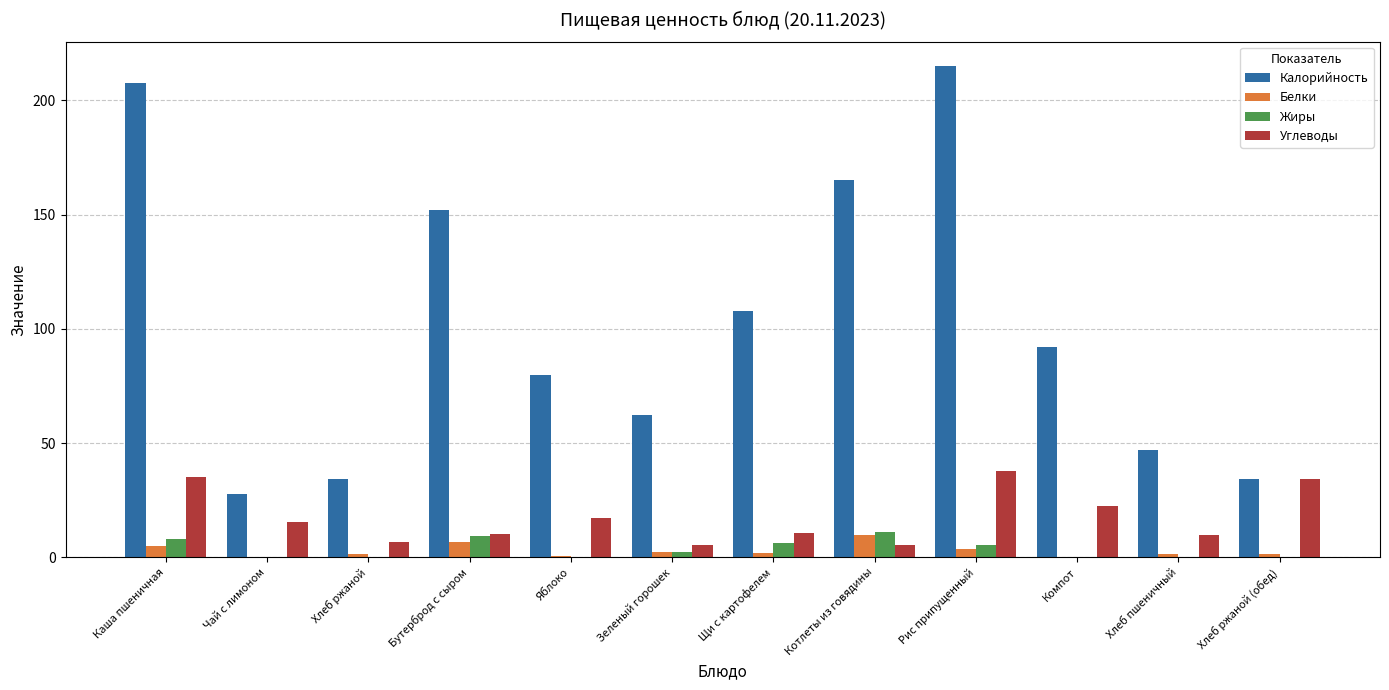

True or false: Калорийность has a value of 152.0 at Бутерброд с сыром.

True